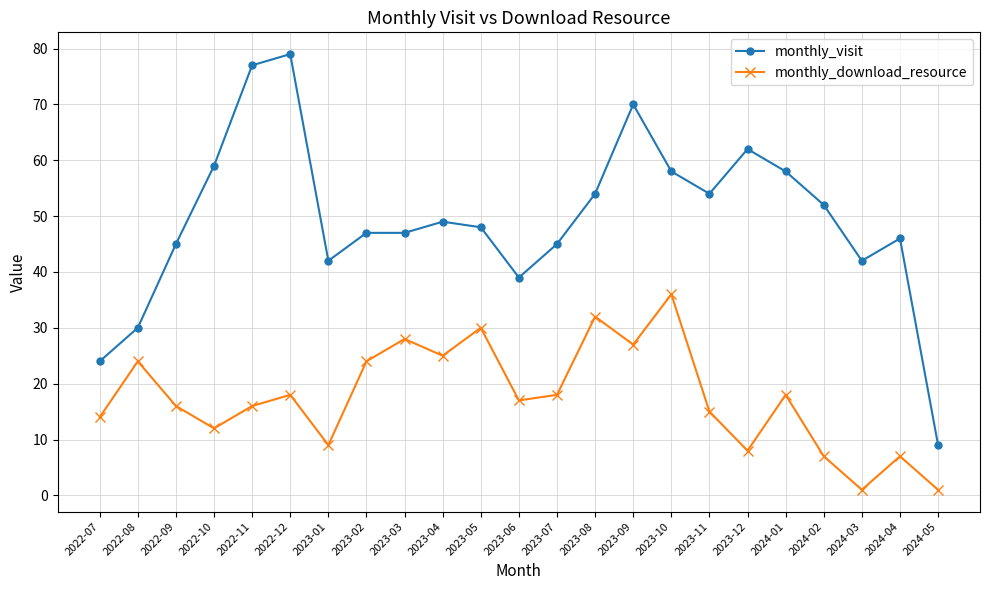

What are all the series names shown in the legend?

monthly_visit, monthly_download_resource